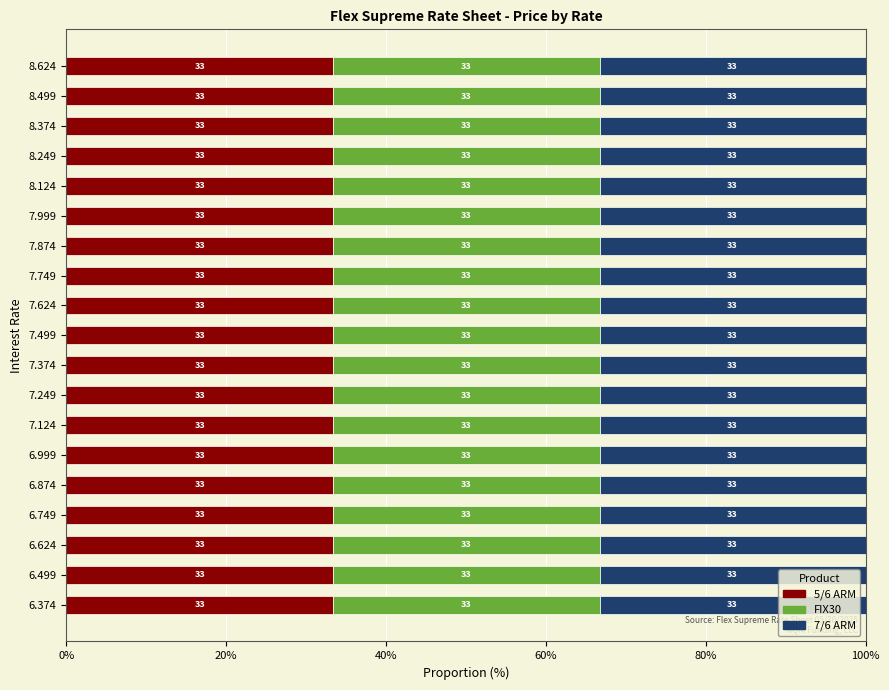

What are all the series names shown in the legend?

5/6 ARM, FIX30, 7/6 ARM